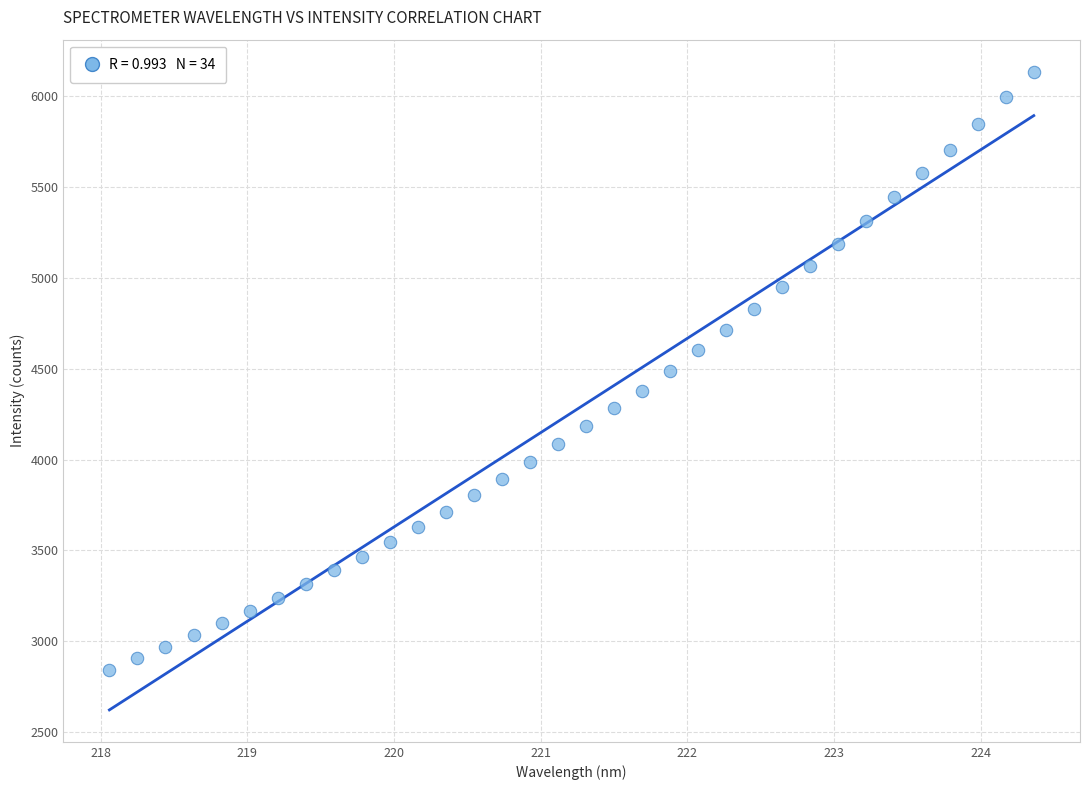

What is the range of Y values (max minus min)?

3293.8